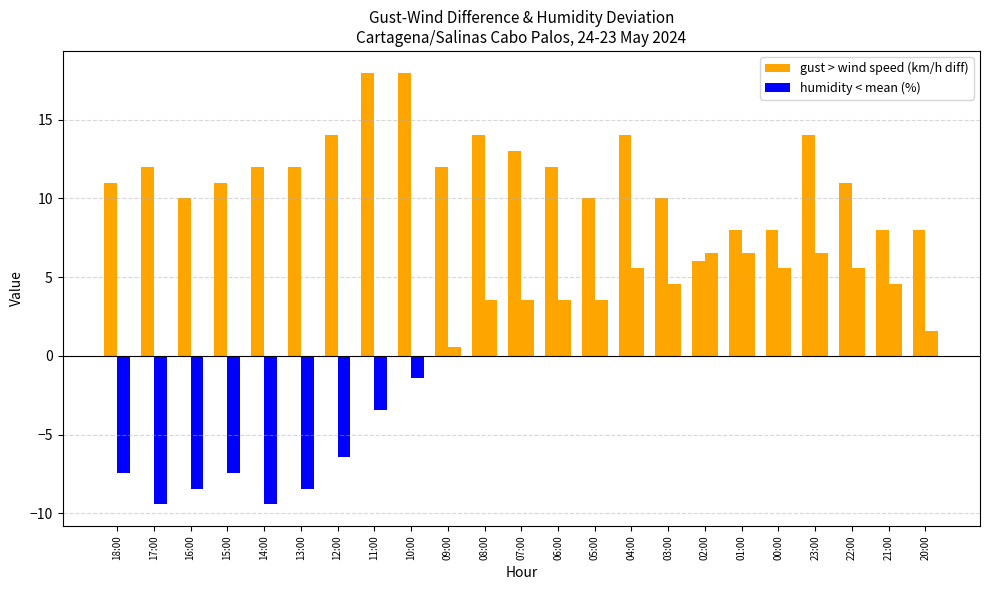

What is the spread (max minus min) of values at 14:00?

21.4